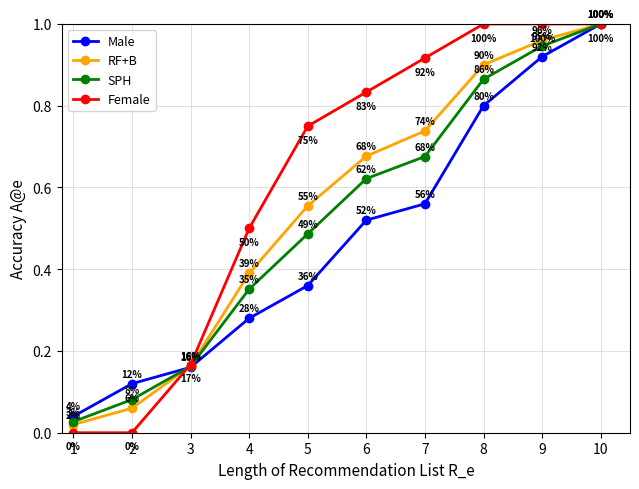

Is the value of RF+B at 7 greater than the value of SPH at 5?

Yes